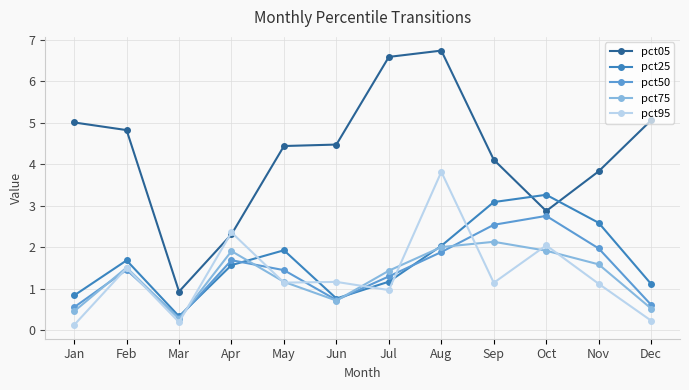

What is the spread (max minus min) of values at Jan?

4.9